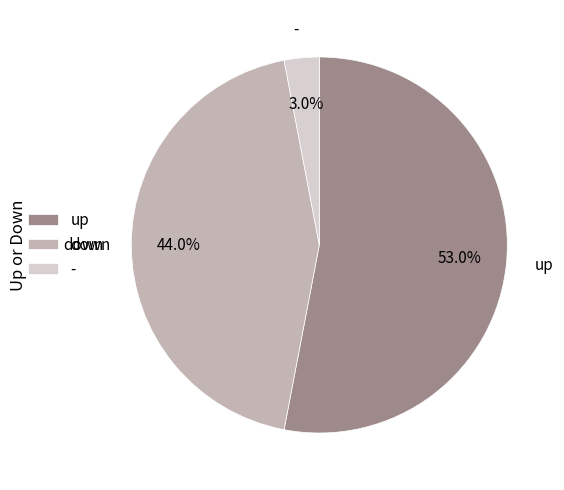

The up slice represents 53% of the pie. True or false?

True